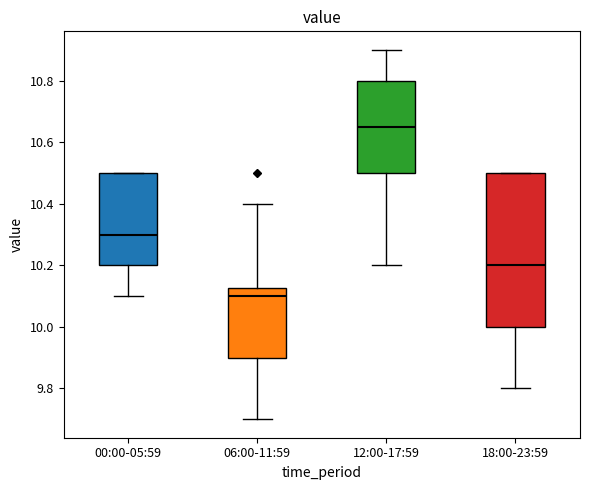

Reading left to right, read every box against the y-axis: the position of its median line, the range the box covers, and the ends of its whiskers. The values are not printed on the chart, so give them approximately, as read against the axis.

00:00-05:59: median 10.30, box 10.20 to 10.50, whiskers 10.10 to 10.50
06:00-11:59: median 10.10, box 9.90 to 10.12, whiskers 9.70 to 10.40
12:00-17:59: median 10.66, box 10.50 to 10.80, whiskers 10.20 to 10.90
18:00-23:59: median 10.20, box 10.00 to 10.50, whiskers 9.80 to 10.50